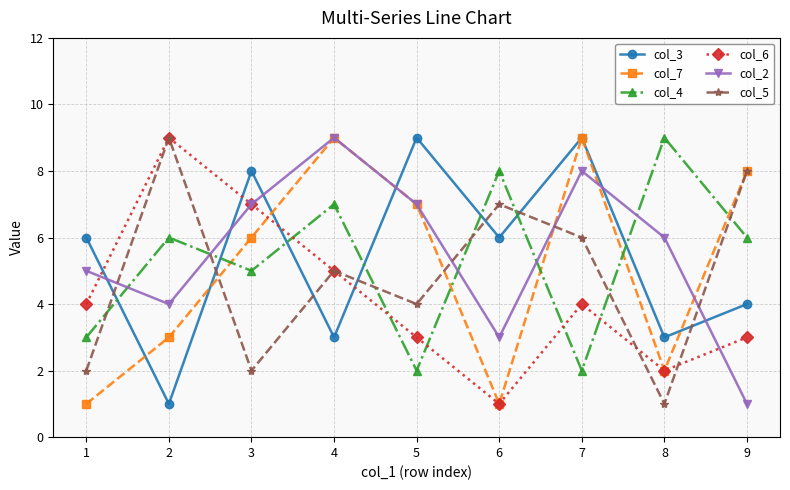

How many interior local peaks does the col_4 series have?

4